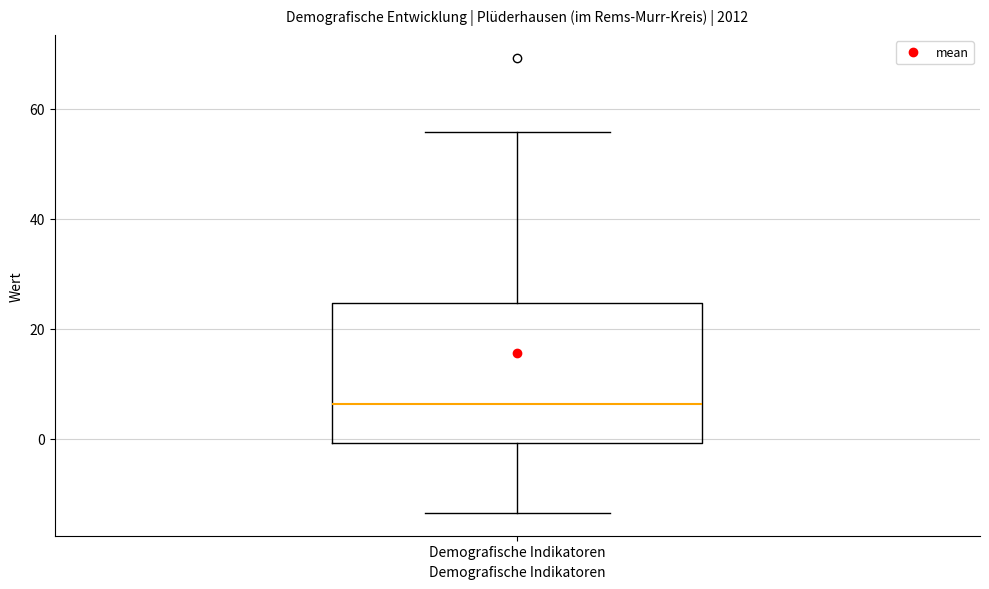

Where is the upper edge of the box for Demografische Indikatoren on the y-axis? The values are not printed on the chart, so give them approximately, as read against the axis.

24